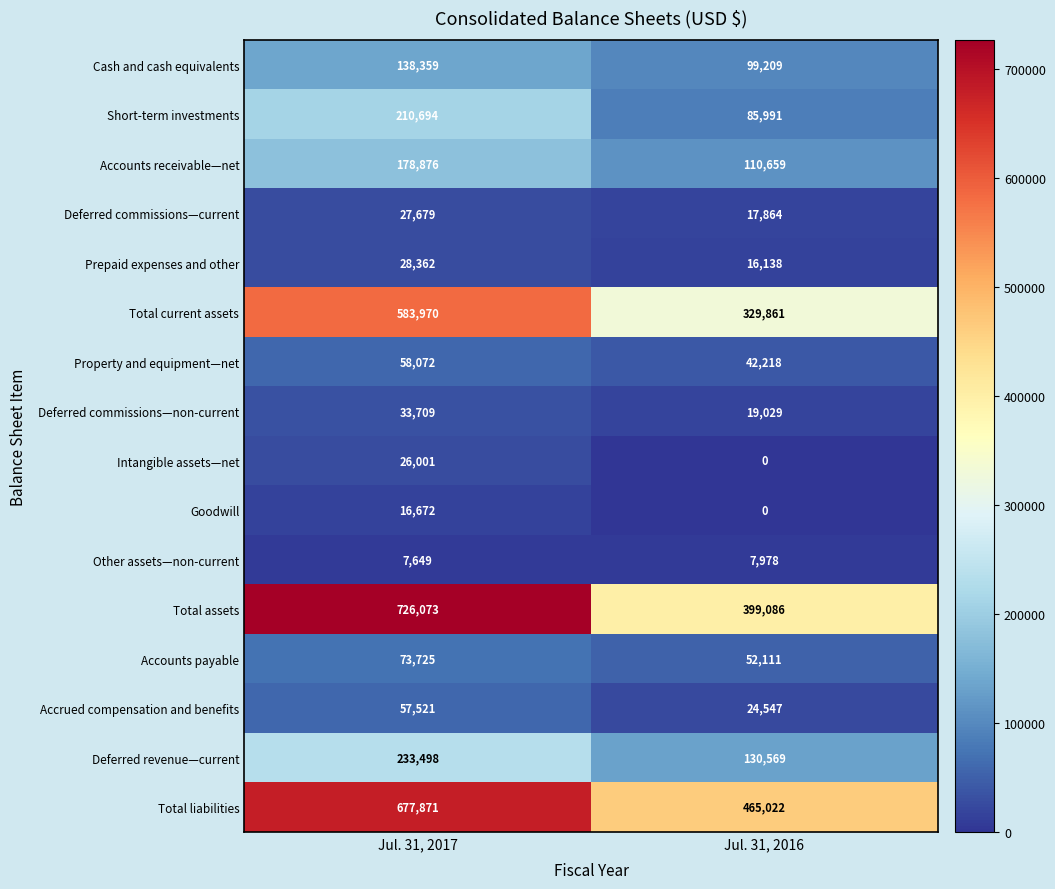

Where is Total assets nearest to the value 562579?

Jul. 31, 2016